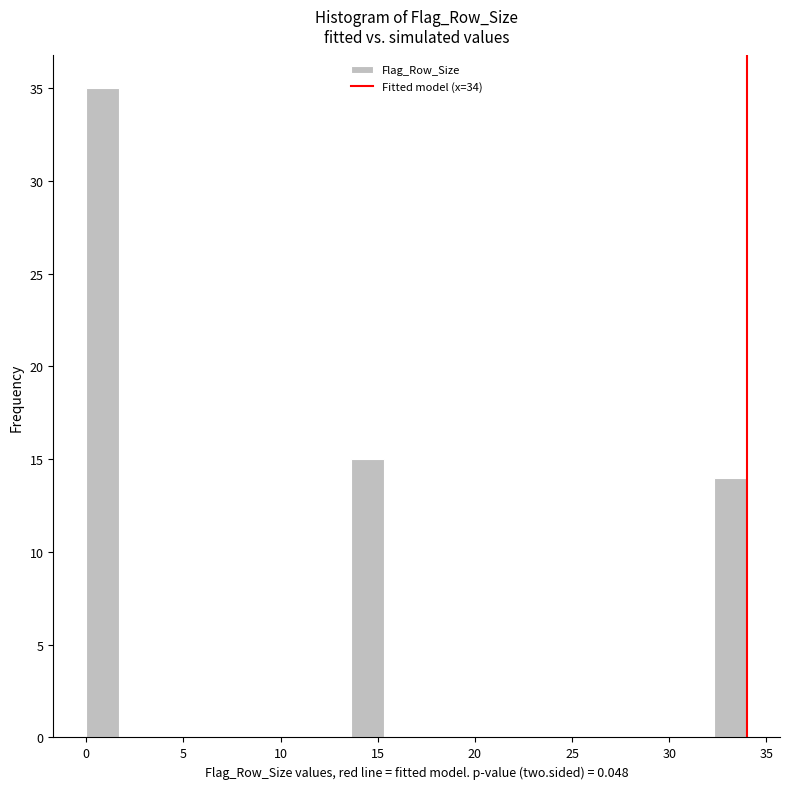

Around what value on the x-axis is the tallest bar? Give the approximate position of its centre, as read against the axis.

1.0